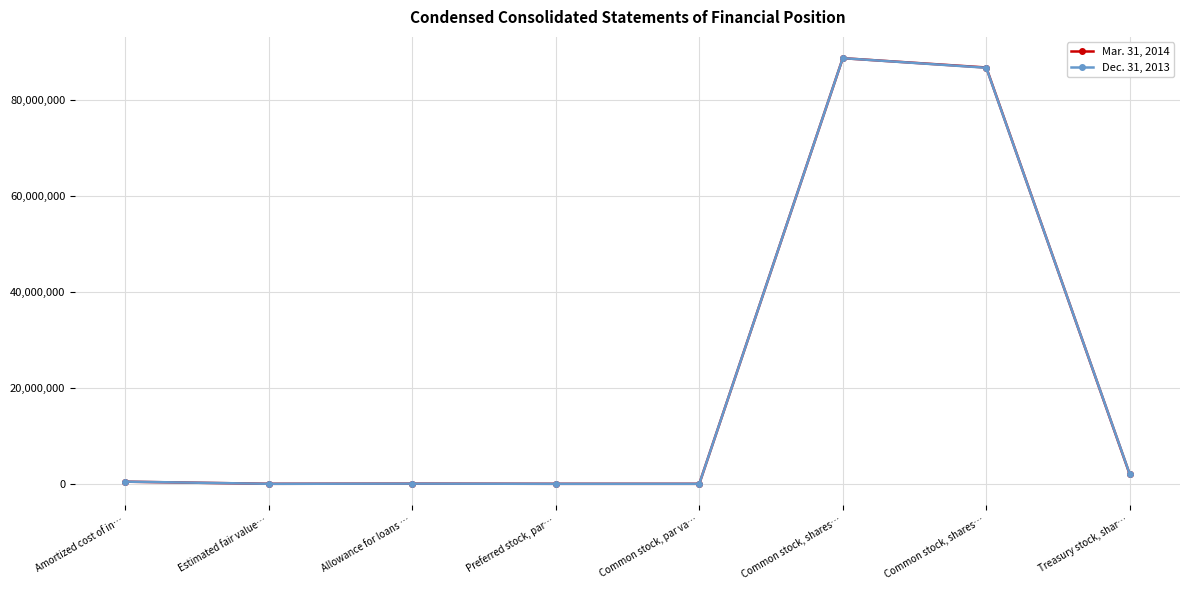

How many data points in Dec. 31, 2013 are less than 452023?

4